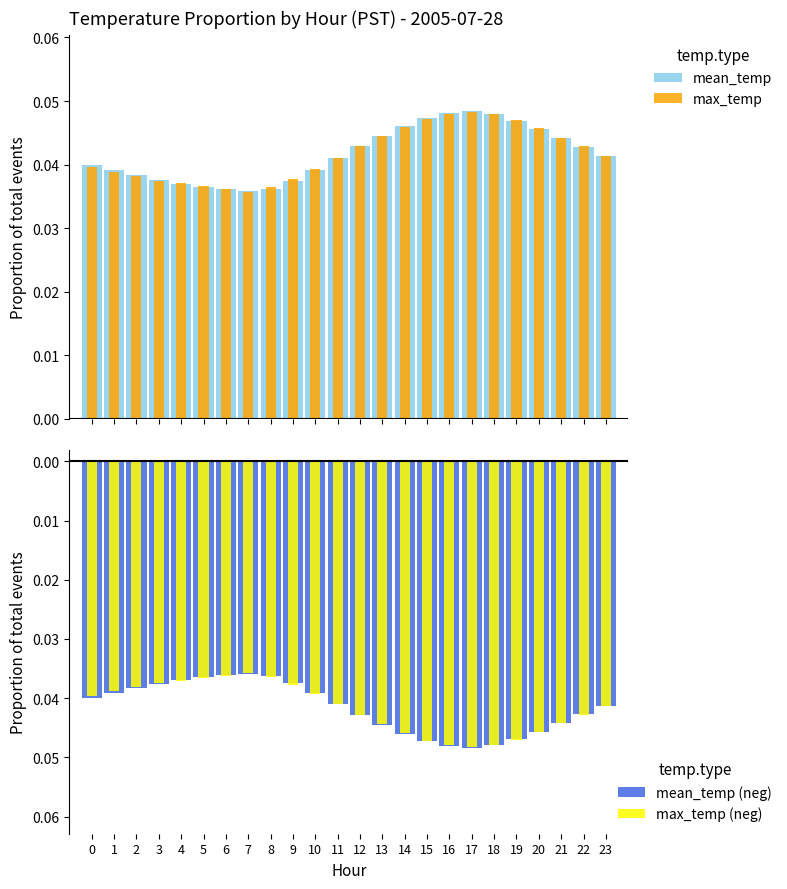

Does the chart contain stacked bars?

No